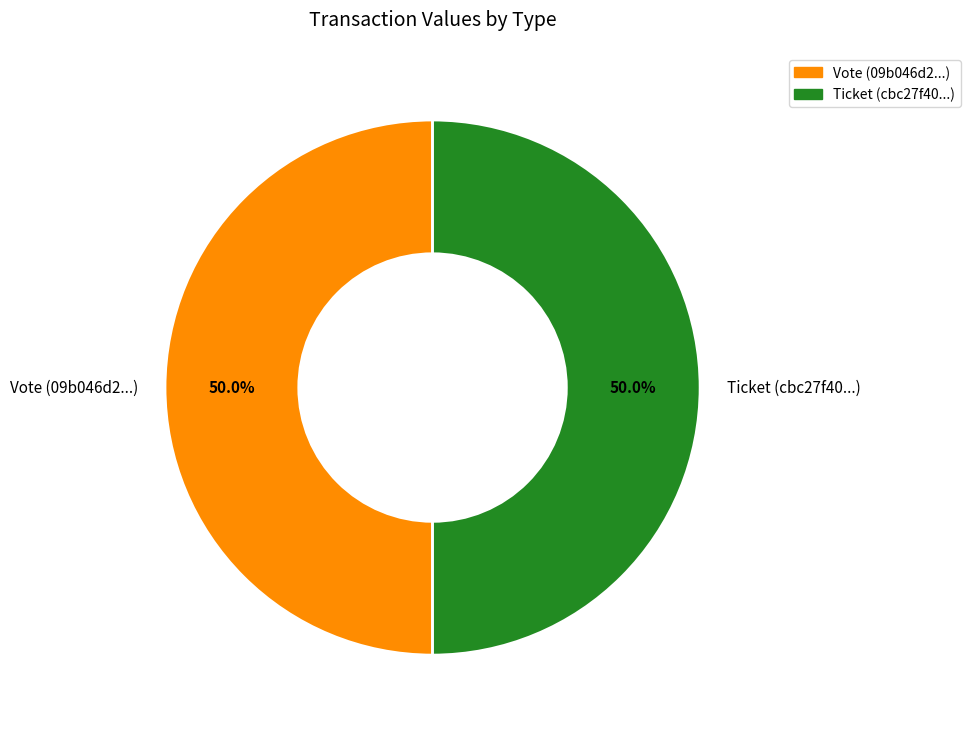

Do Ticket (cbc27f40...) and Vote (09b046d2...) together represent more than half of the pie?

Yes